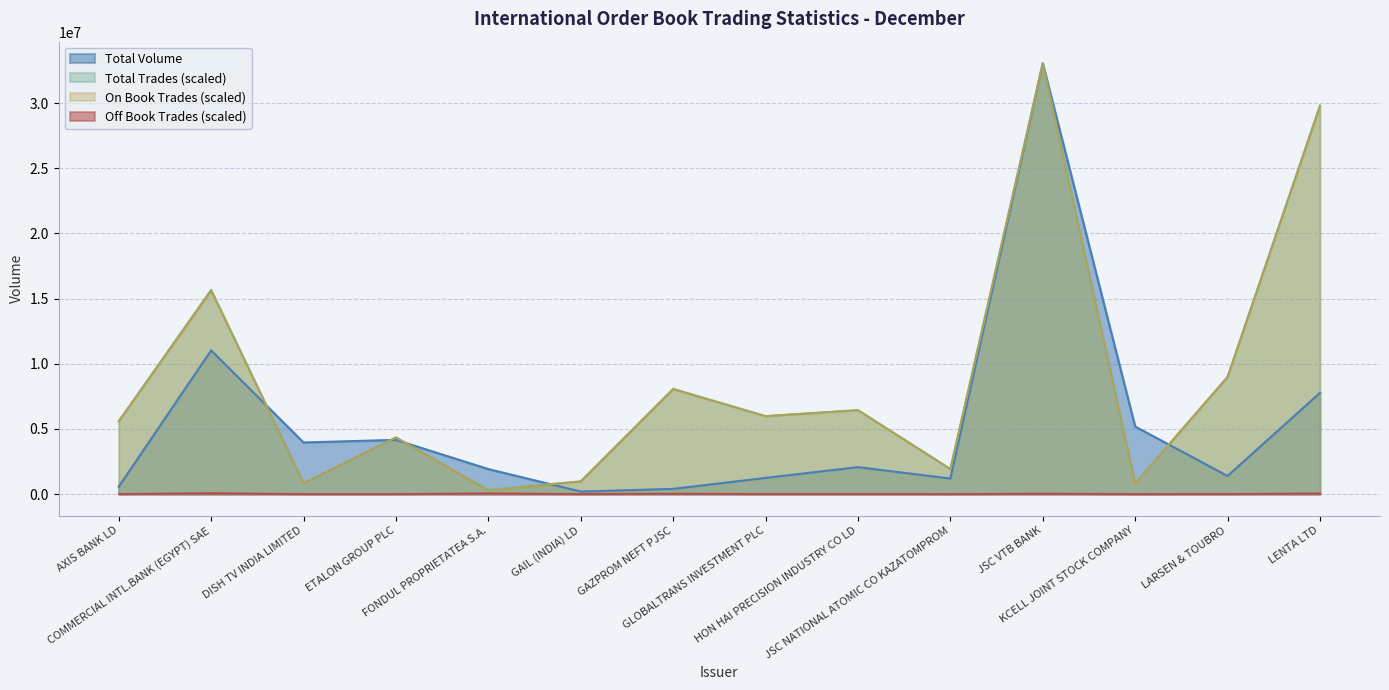

Does the chart have visible grid lines?

Yes